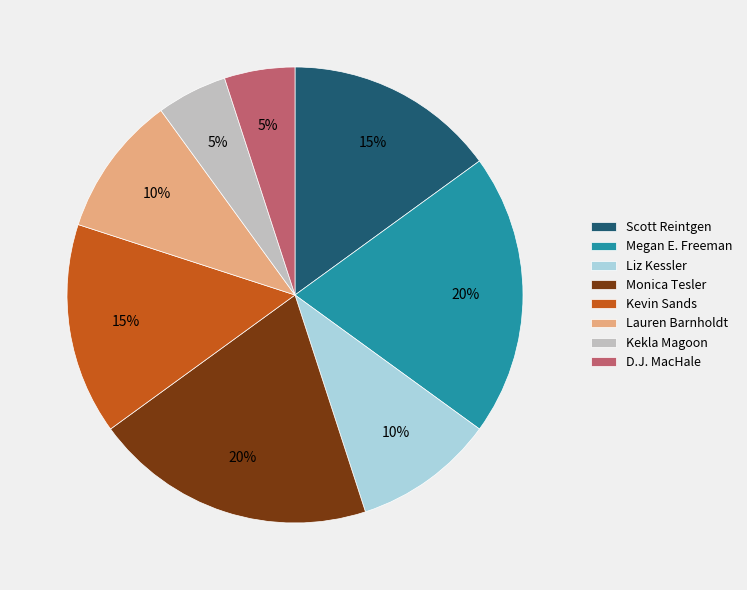

Is there a majority slice in this chart?

No